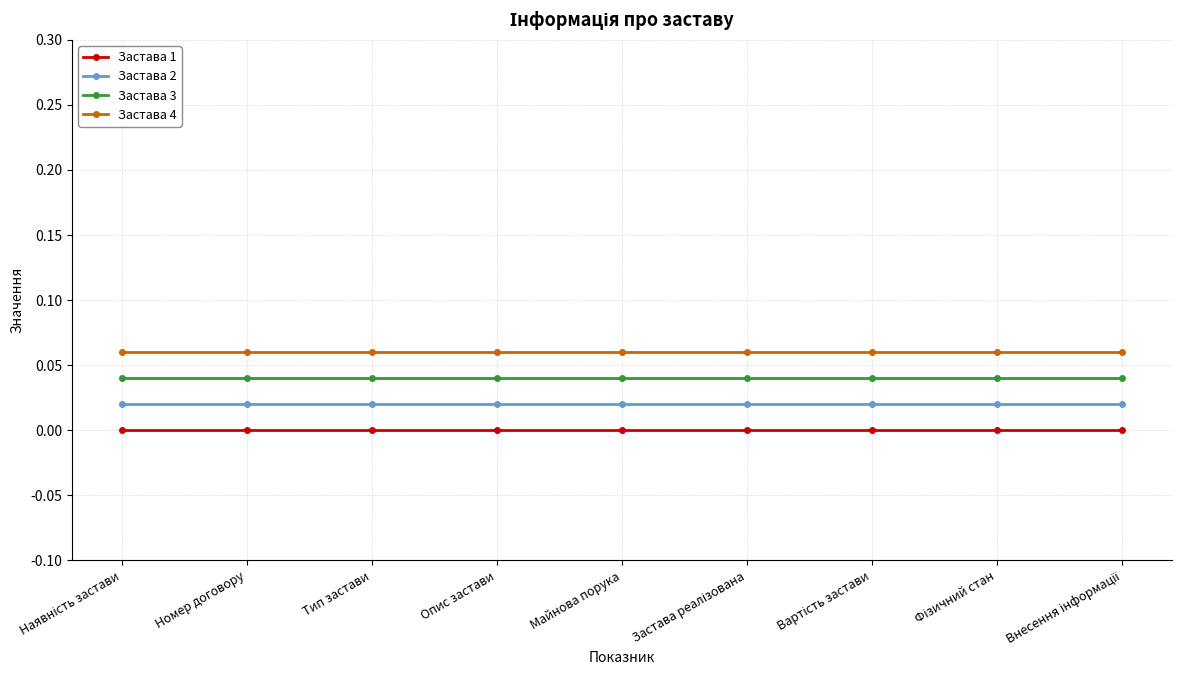

Does the chart display data point markers on the line(s)?

Yes